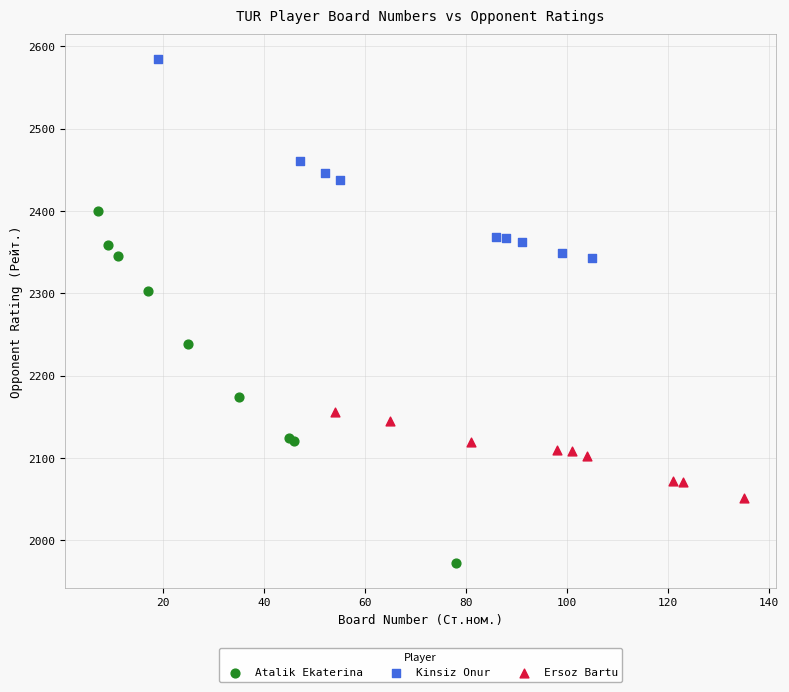

Which series reaches the minimum Y coordinate?

Atalik Ekaterina